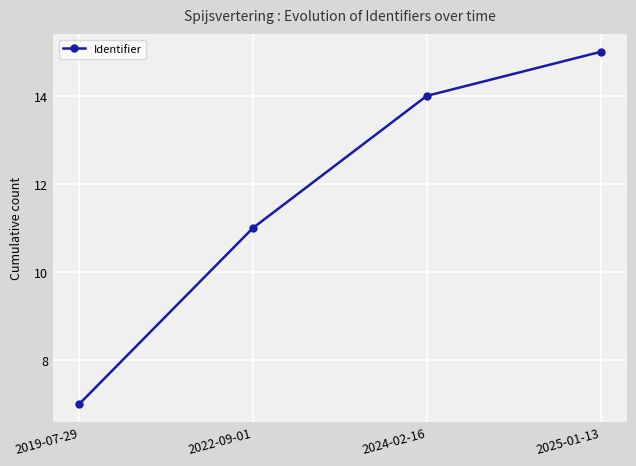

Does the chart display data point markers on the line(s)?

Yes